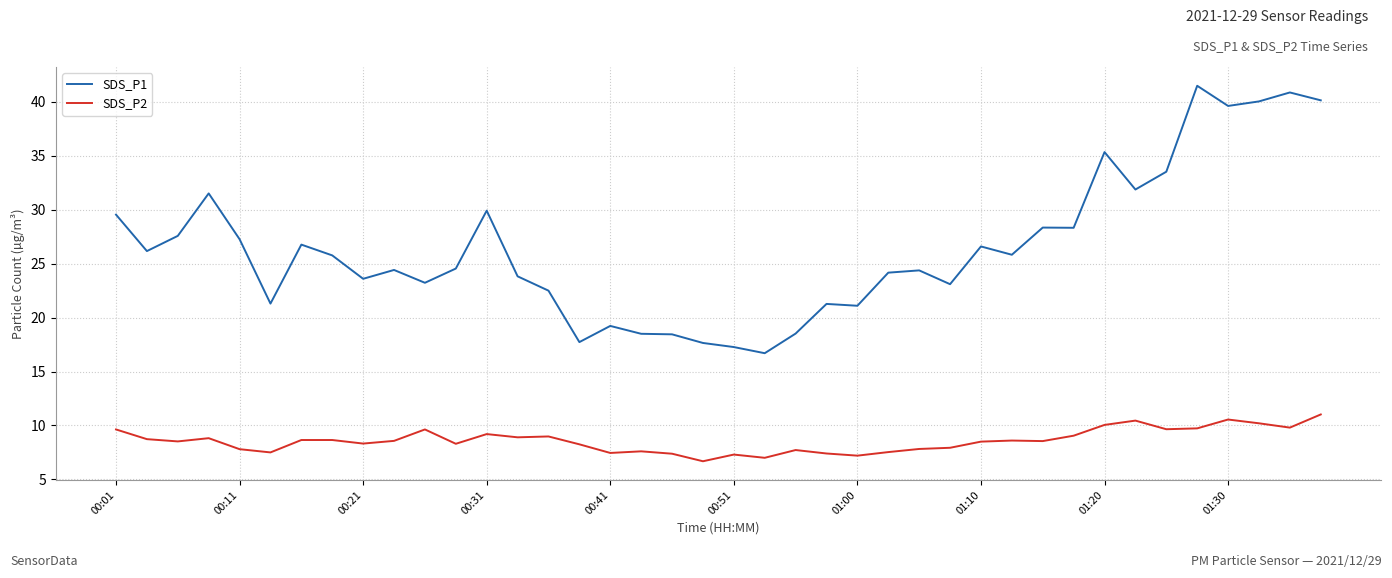

True or false: SDS_P1 has more than 0 interior local peaks.

True